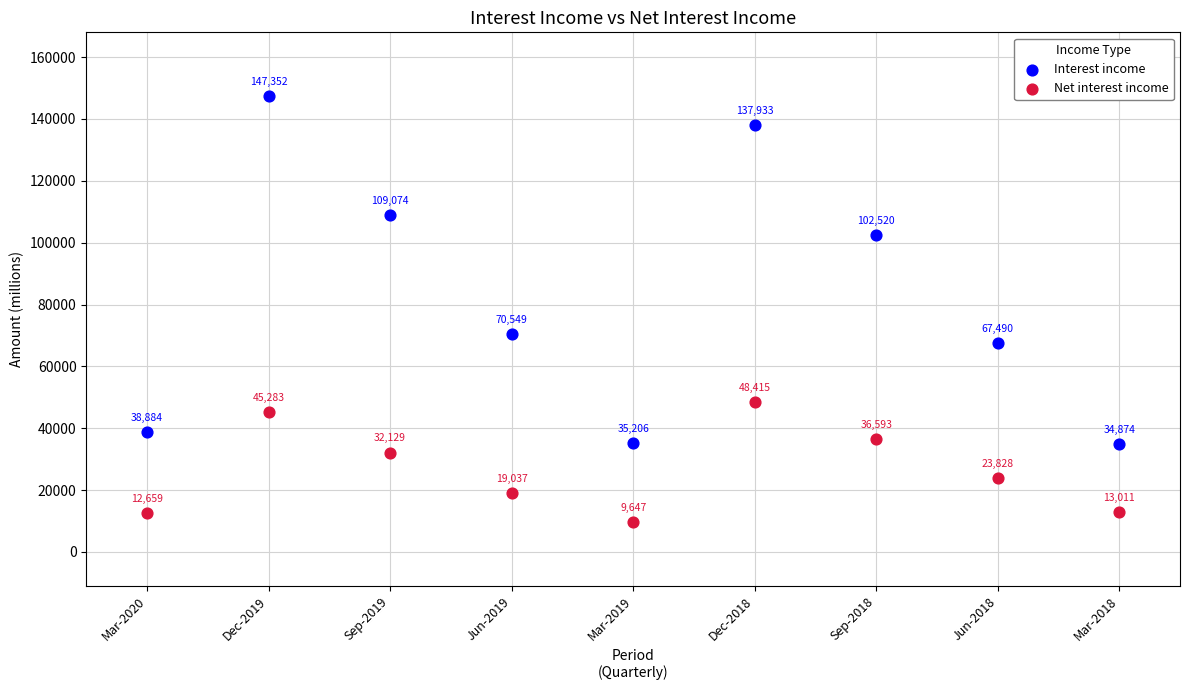

Which series has the widest spread of Y values?

Interest income